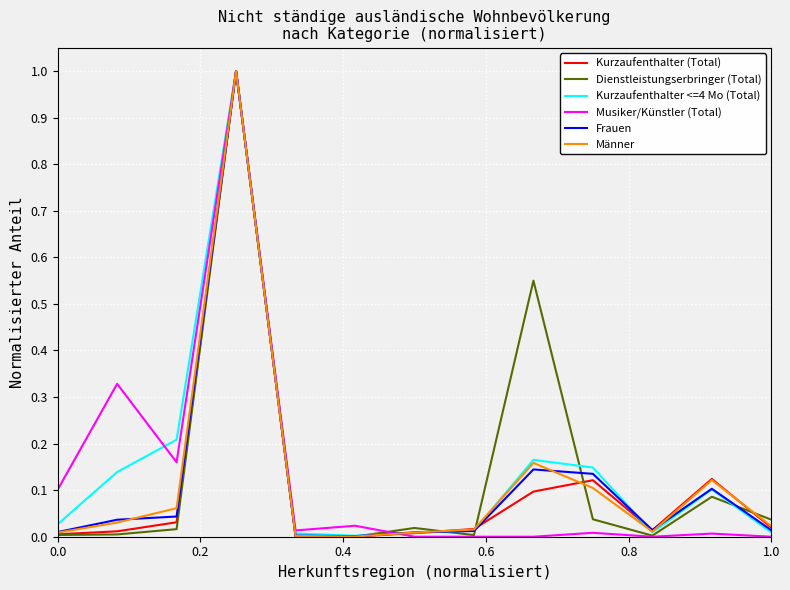

Does the chart have visible grid lines?

Yes